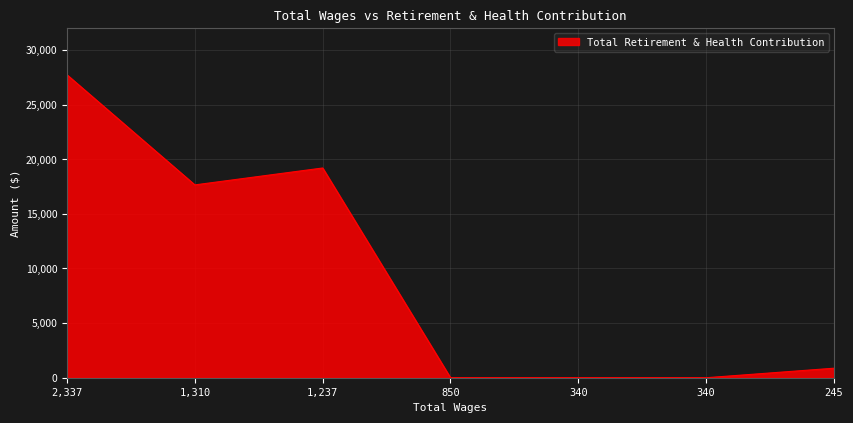

How many categories are shown in the chart?

7